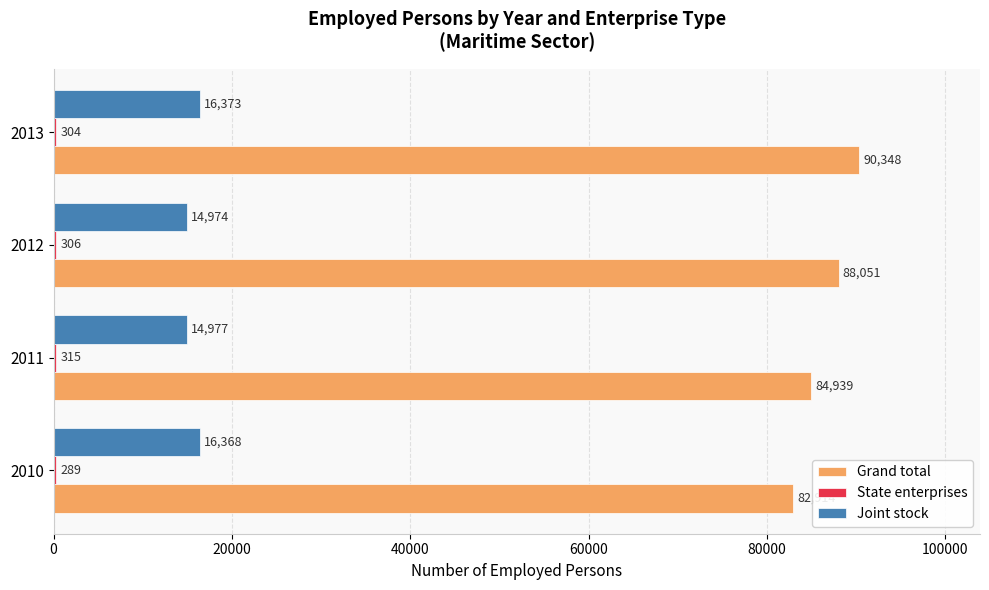

How many Grand total values are between 84939 and 90348?

3